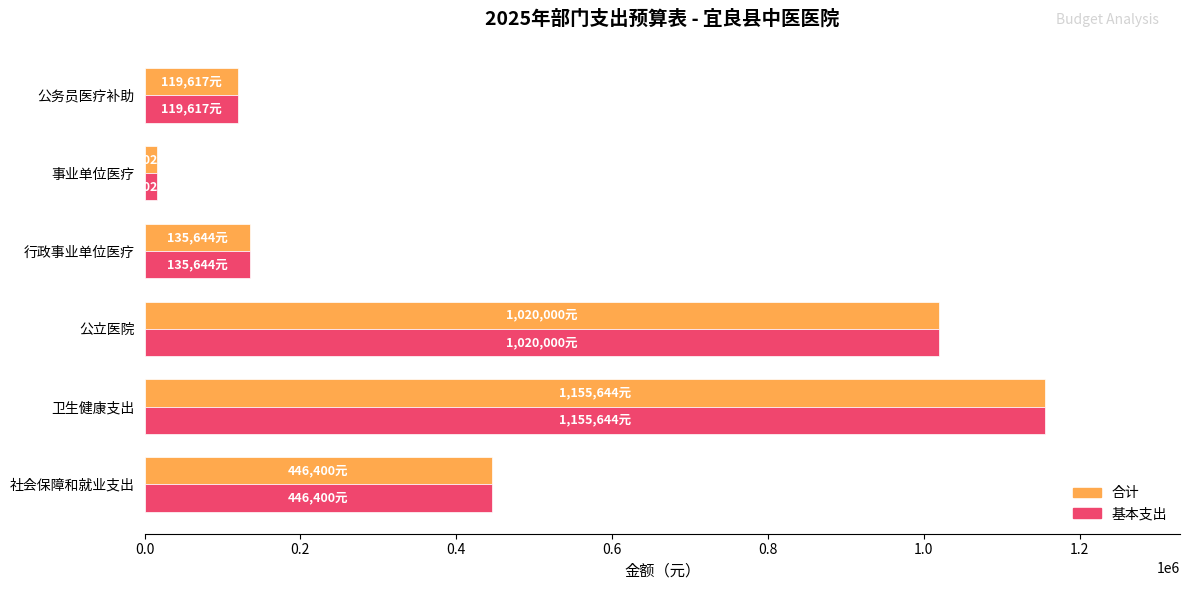

What is the difference between the second highest and second lowest values in the 基本支出 series?

900383.1